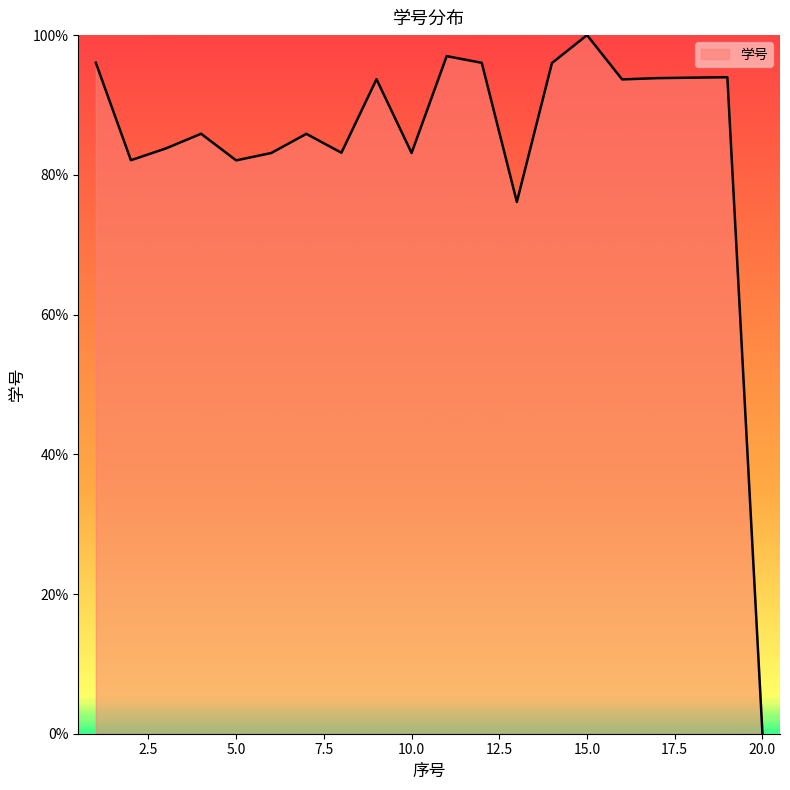

What is the maximum value shown in the chart?

100.0